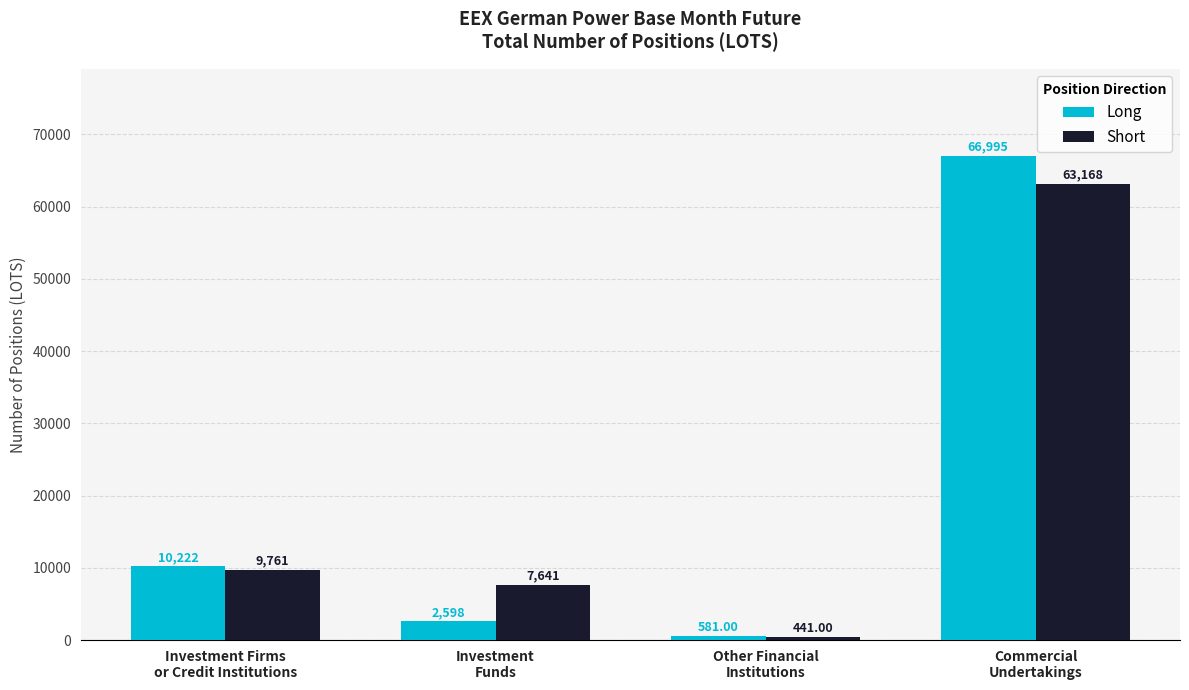

Does the chart contain stacked bars?

No